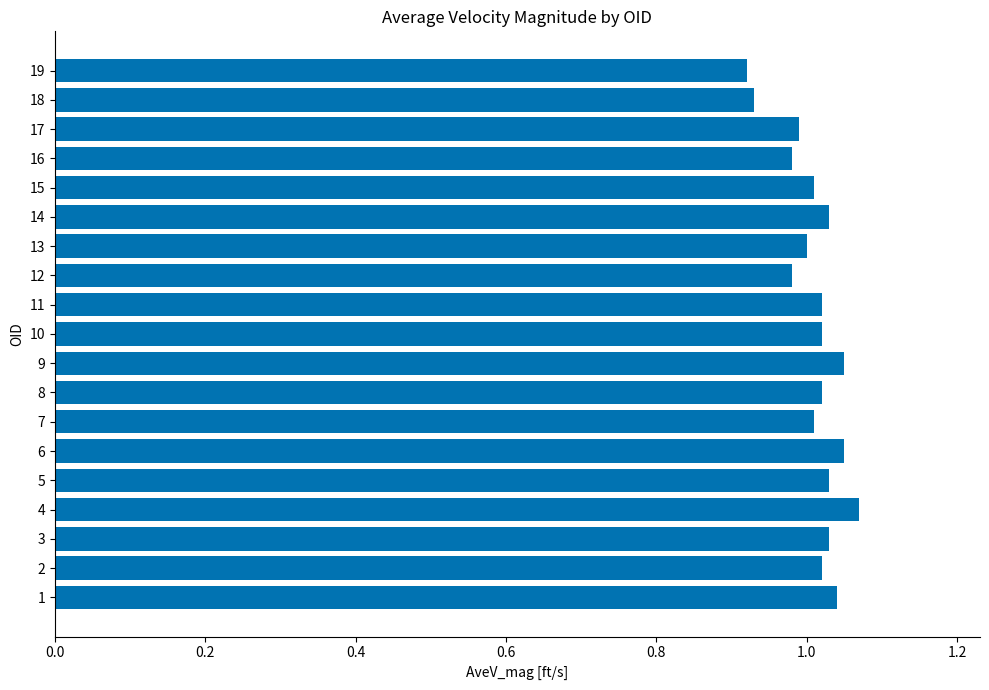

Is it true that the value at 1 is 1.0?

True